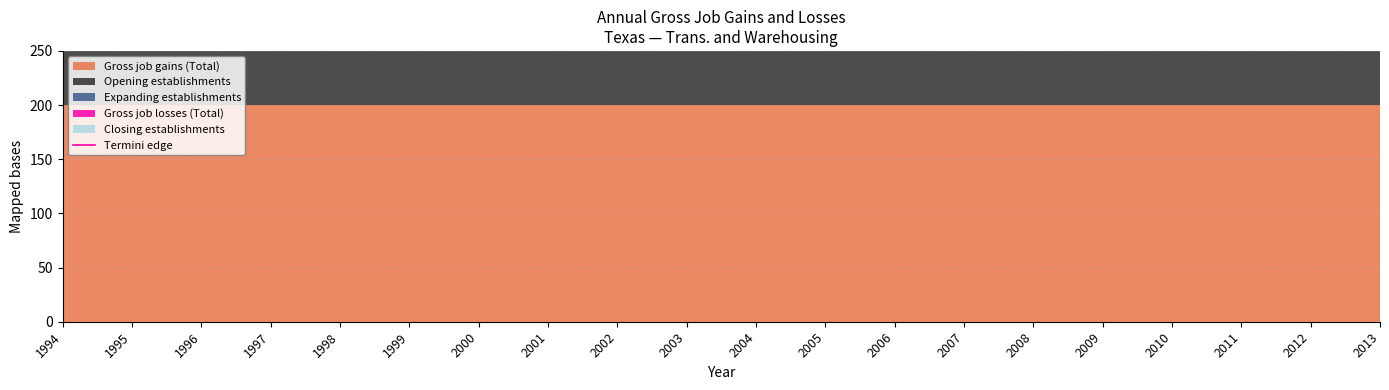

Reading left to right, extract all data points from this chart.

Gross job gains (Total): 200	200	200	200	200	200	200	200	200	200	200	200	200	200	200	200	200	200	200	200
Opening establishments: 200	200	200	200	200	200	200	200	200	200	200	200	200	200	200	200	200	200	200	200
Expanding establishments: 0	0	0	0	0	0	0	0	0	0	0	0	0	0	0	0	0	0	0	0
Gross job losses (Total): 0	0	0	0	0	0	0	0	0	0	0	0	0	0	0	0	0	0	0	0
Closing establishments: 0	0	0	0	0	0	0	0	0	0	0	0	0	0	0	0	0	0	0	0